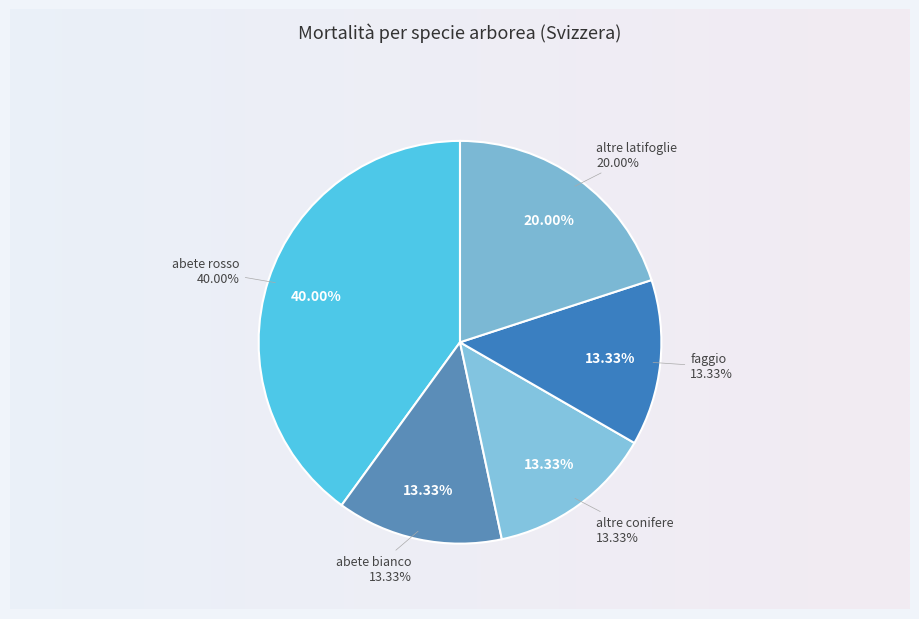

Which slice is the largest?

abete rosso